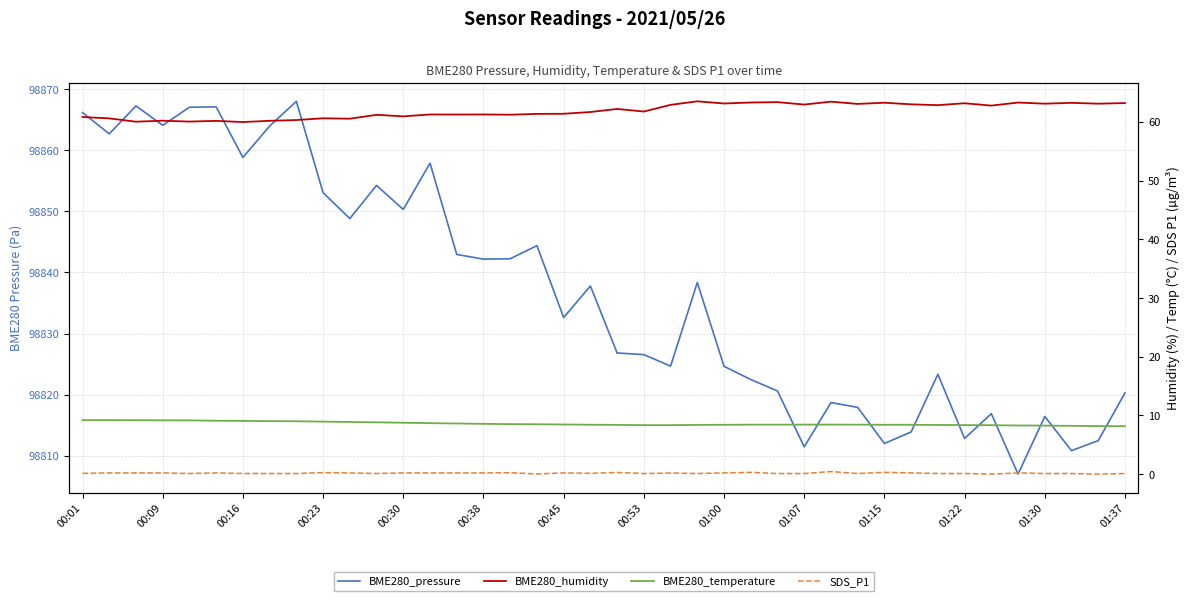

Reading right to left, what are all the values shown in this chart?

BME280_pressure: 98820.3	98812.5	98810.8	98816.4	98807.0	98816.9	98812.8	98823.3	98813.9	98812.0	98817.9	98818.7	98811.4	98820.6	98822.5	98824.6	98838.3	98824.7	98826.6	98826.8	98837.8	98832.6	98844.4	98842.2	98842.2	98842.9	98857.9	98850.3	98854.2	98848.8	98853.1	98868.0	98863.9	98858.8	98867.1	98867.0	98864.1	98867.2	98862.7	98866.2
BME280_humidity: 63.2	63.1	63.2	63.1	63.3	62.8	63.2	62.8	63.0	63.2	63.0	63.4	62.9	63.4	63.3	63.1	63.5	62.9	61.8	62.2	61.7	61.4	61.4	61.2	61.2	61.2	61.2	60.9	61.2	60.5	60.6	60.3	60.2	60.0	60.2	60.0	60.2	60.0	60.6	60.8
BME280_temperature: 8.2	8.2	8.2	8.3	8.3	8.3	8.3	8.4	8.4	8.4	8.4	8.4	8.4	8.4	8.4	8.4	8.4	8.3	8.3	8.4	8.4	8.4	8.5	8.5	8.6	8.6	8.7	8.8	8.8	8.9	8.9	9.0	9.0	9.1	9.1	9.2	9.2	9.2	9.2	9.2
SDS_P1: 0.1	0.0	0.1	0.1	0.2	0.0	0.1	0.1	0.2	0.3	0.1	0.4	0.1	0.1	0.3	0.2	0.1	0.2	0.1	0.3	0.1	0.2	0.0	0.2	0.2	0.2	0.2	0.2	0.1	0.2	0.2	0.1	0.1	0.1	0.2	0.1	0.2	0.2	0.2	0.1